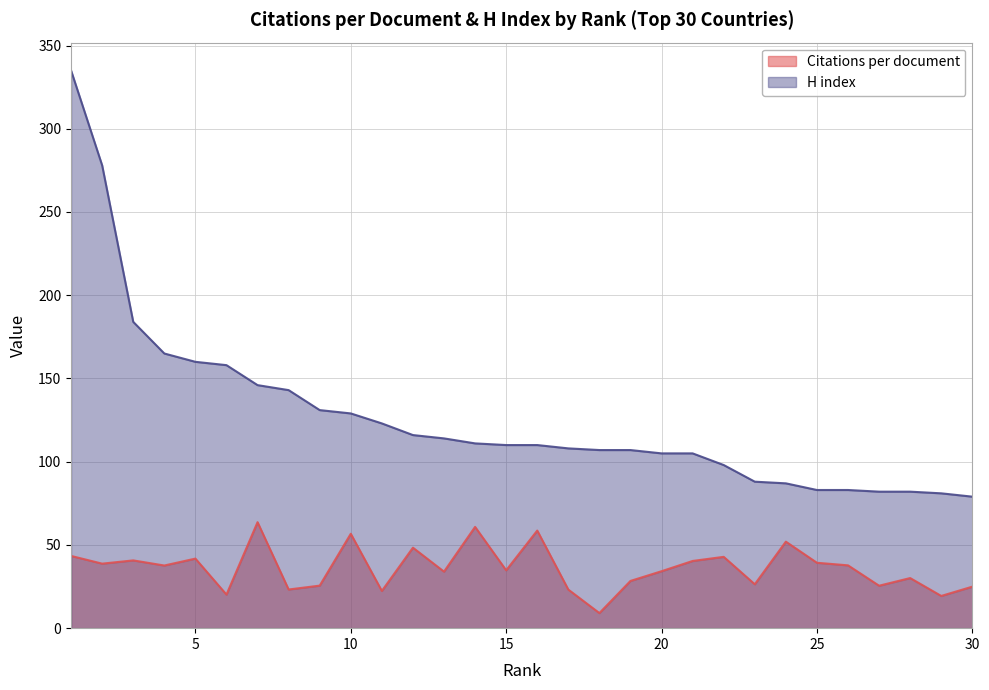

How many lines are shown in the chart?

2